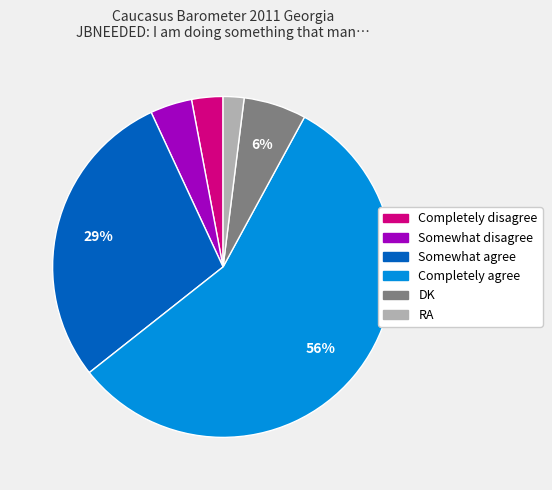

Between Completely disagree and Somewhat agree, which is larger?

Somewhat agree